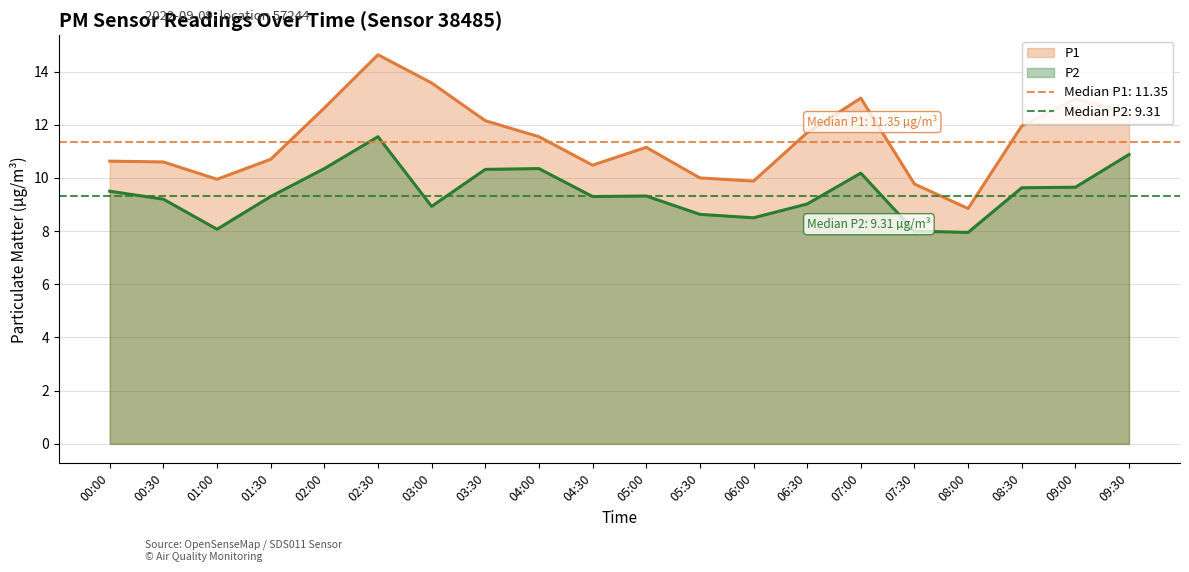

True or false: P2 and P1 intersect in this chart.

False